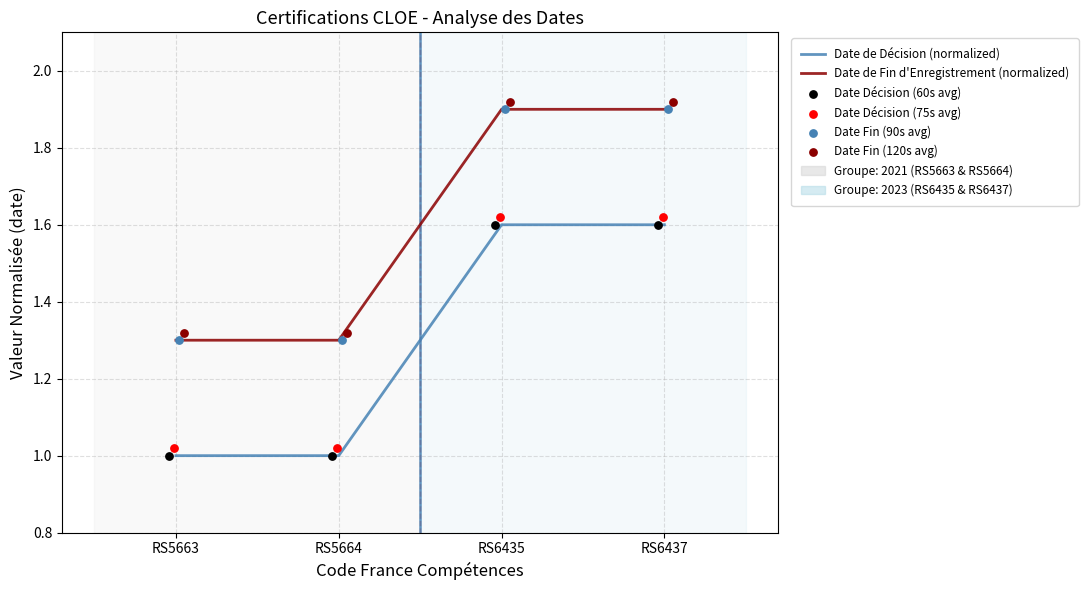

Is the value of Date de Décision (normalized) at RS6435 greater than the value of Date de Fin d'Enregistrement (normalized) at RS5663?

Yes